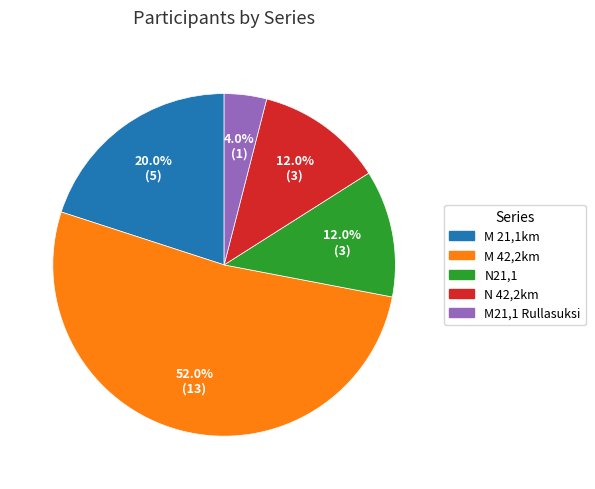

What is the ratio of the value at N21,1 to the value at N 42,2km?

1.0